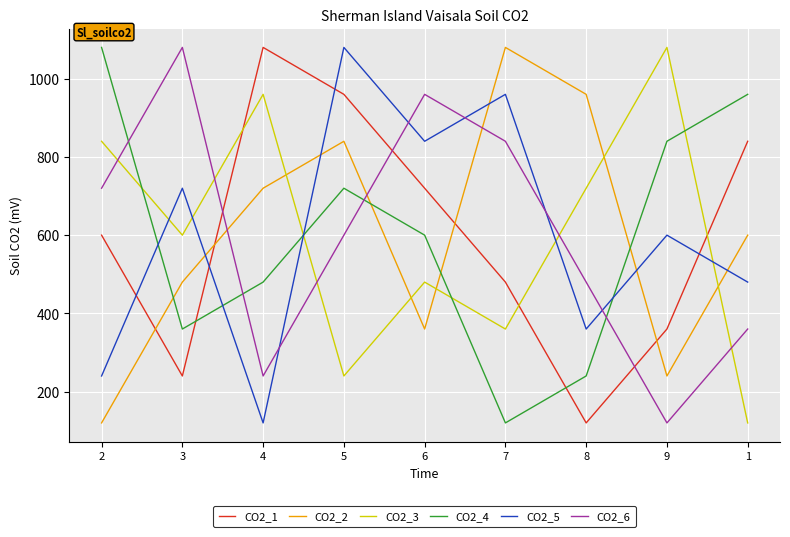

At which category is the sum across all series the highest?

5